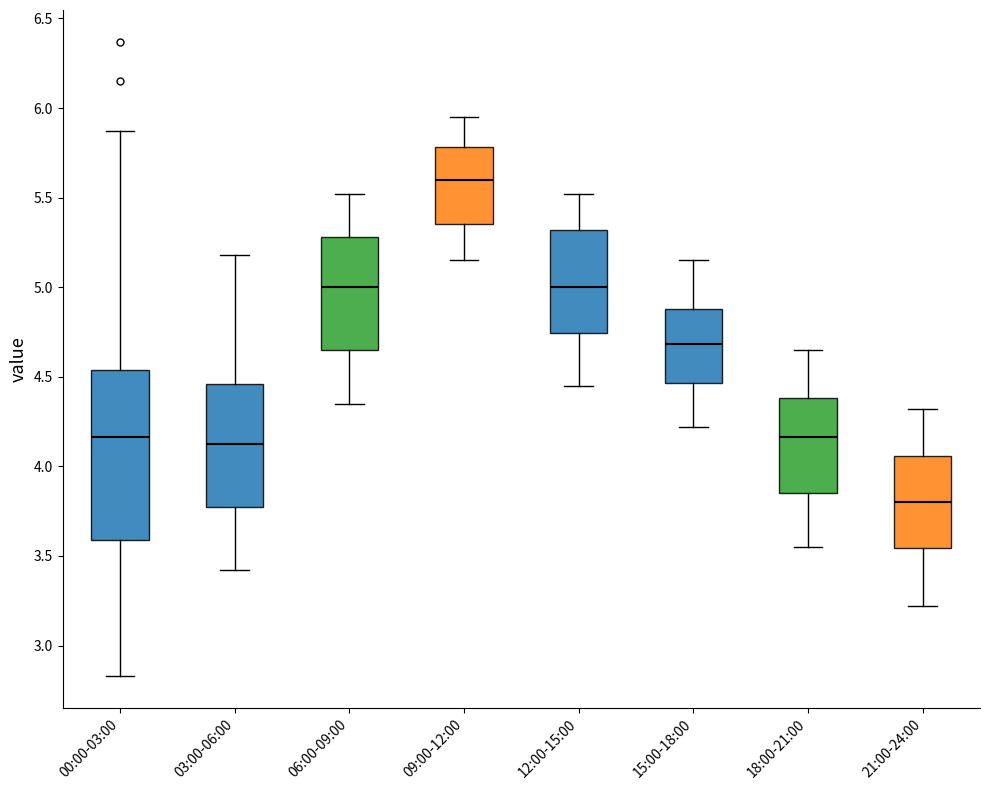

Which box has the highest median line?

09:00-12:00